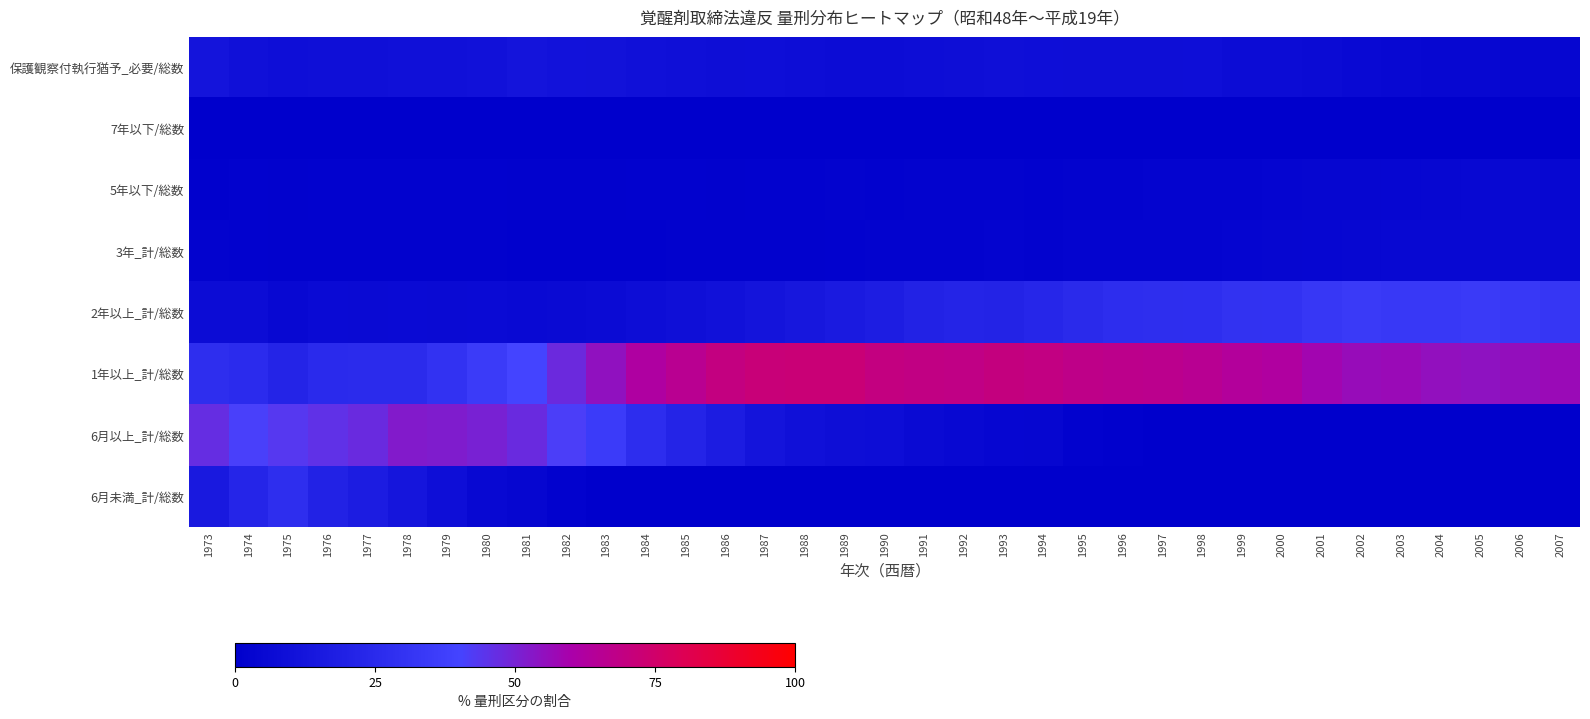

Count the number of data series in this chart.

8